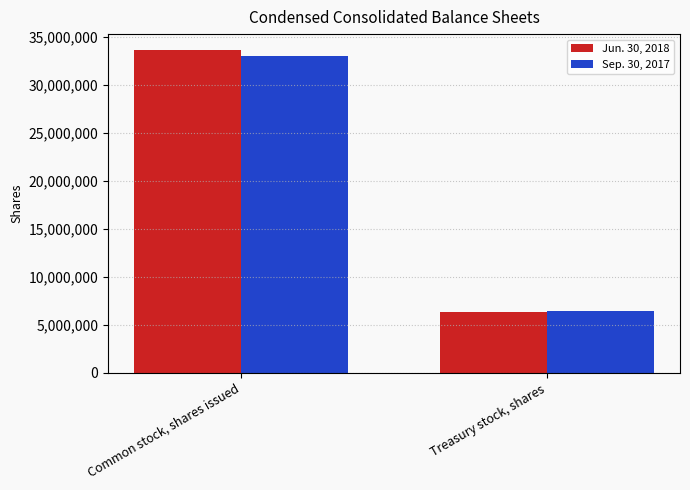

What is the total value across all series at Common stock, shares issued?

66654450